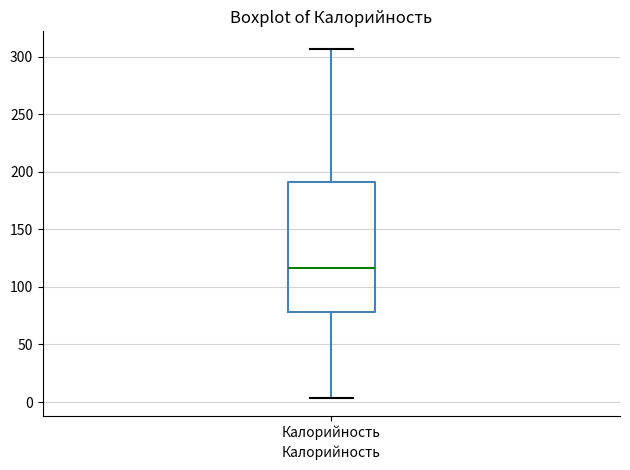

Transcribe this box plot: give where the median line is, the range the box spans, and where the two whiskers end, as read against the y-axis. The values are not printed on the chart, so give them approximately, as read against the axis.

median 115, box 80 to 190, whiskers 5 to 305